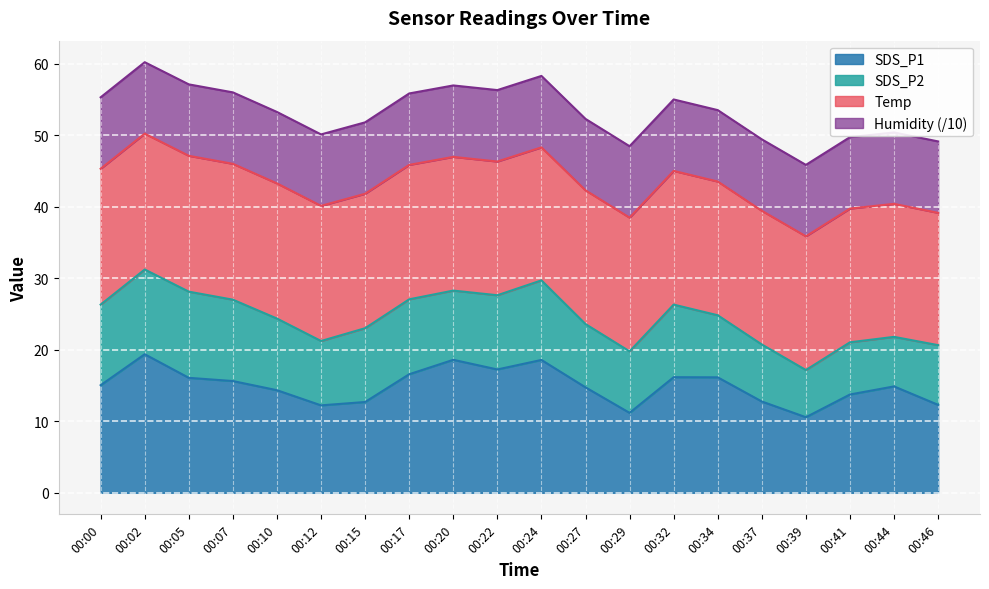

At which label does Humidity reach its minimum?

00:00